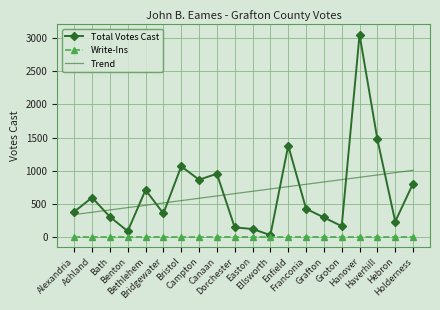

List the series in order of their peak value, highest first.

Total Votes Cast, Trend, Write-Ins